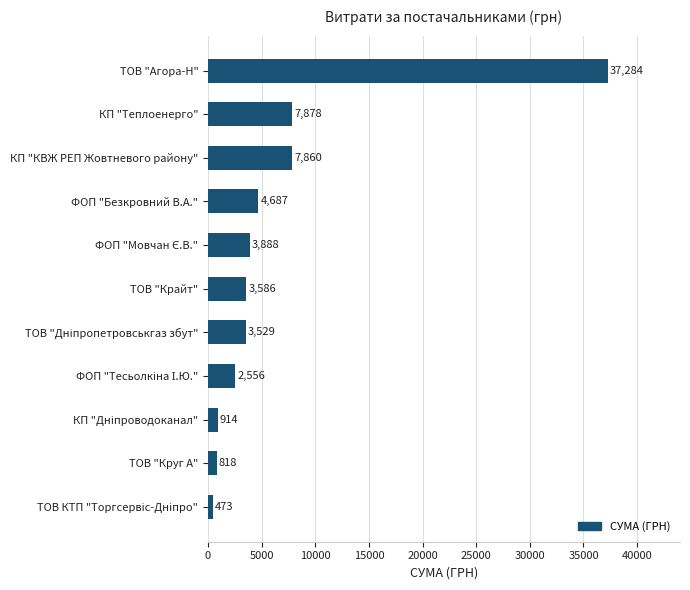

What is the greatest value displayed?

37284.4